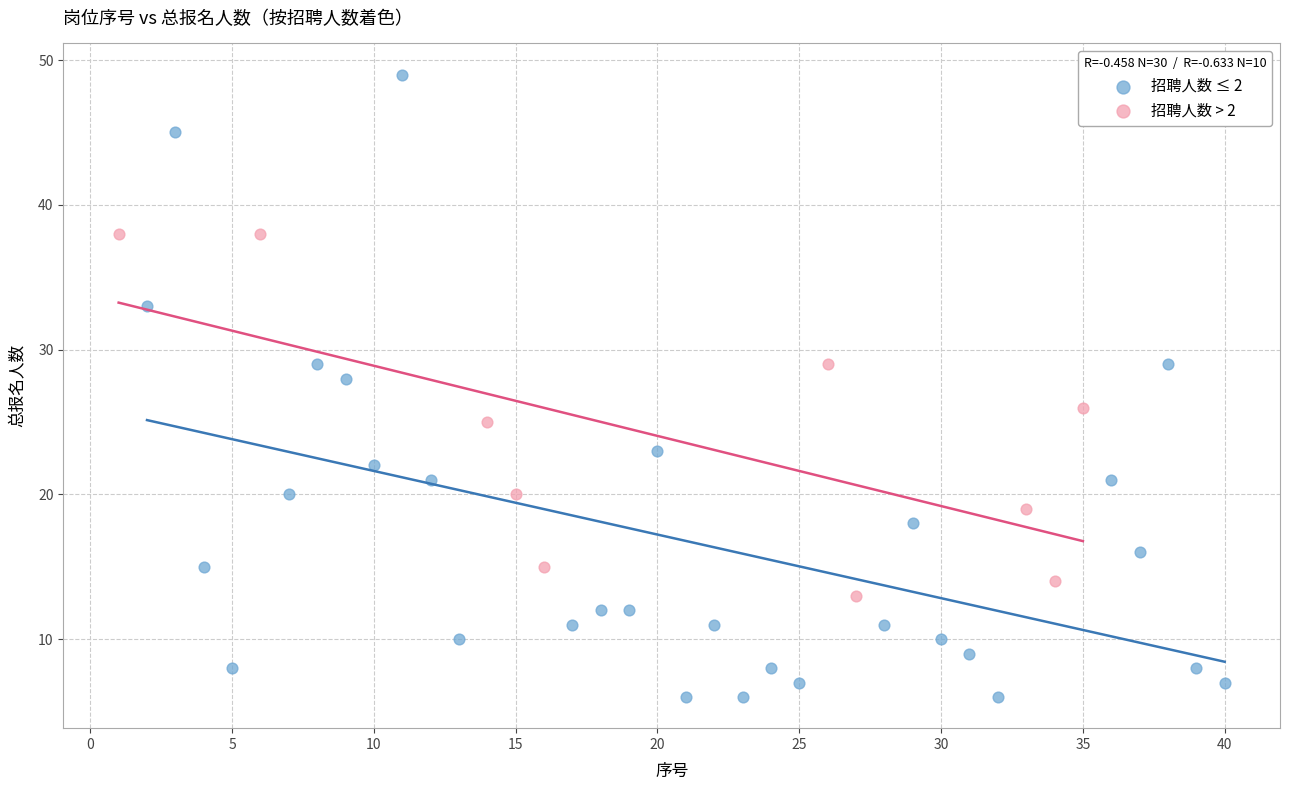

Which series has the widest spread of Y values?

招聘人数 ≤ 2